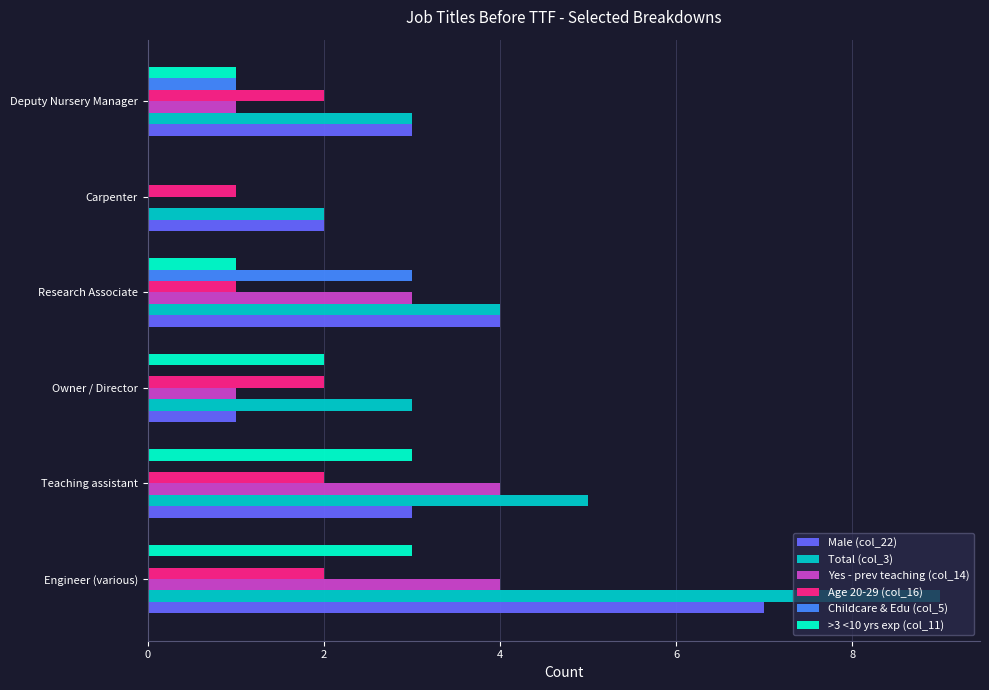

Which series has the largest total across all categories?

Total (col_3)